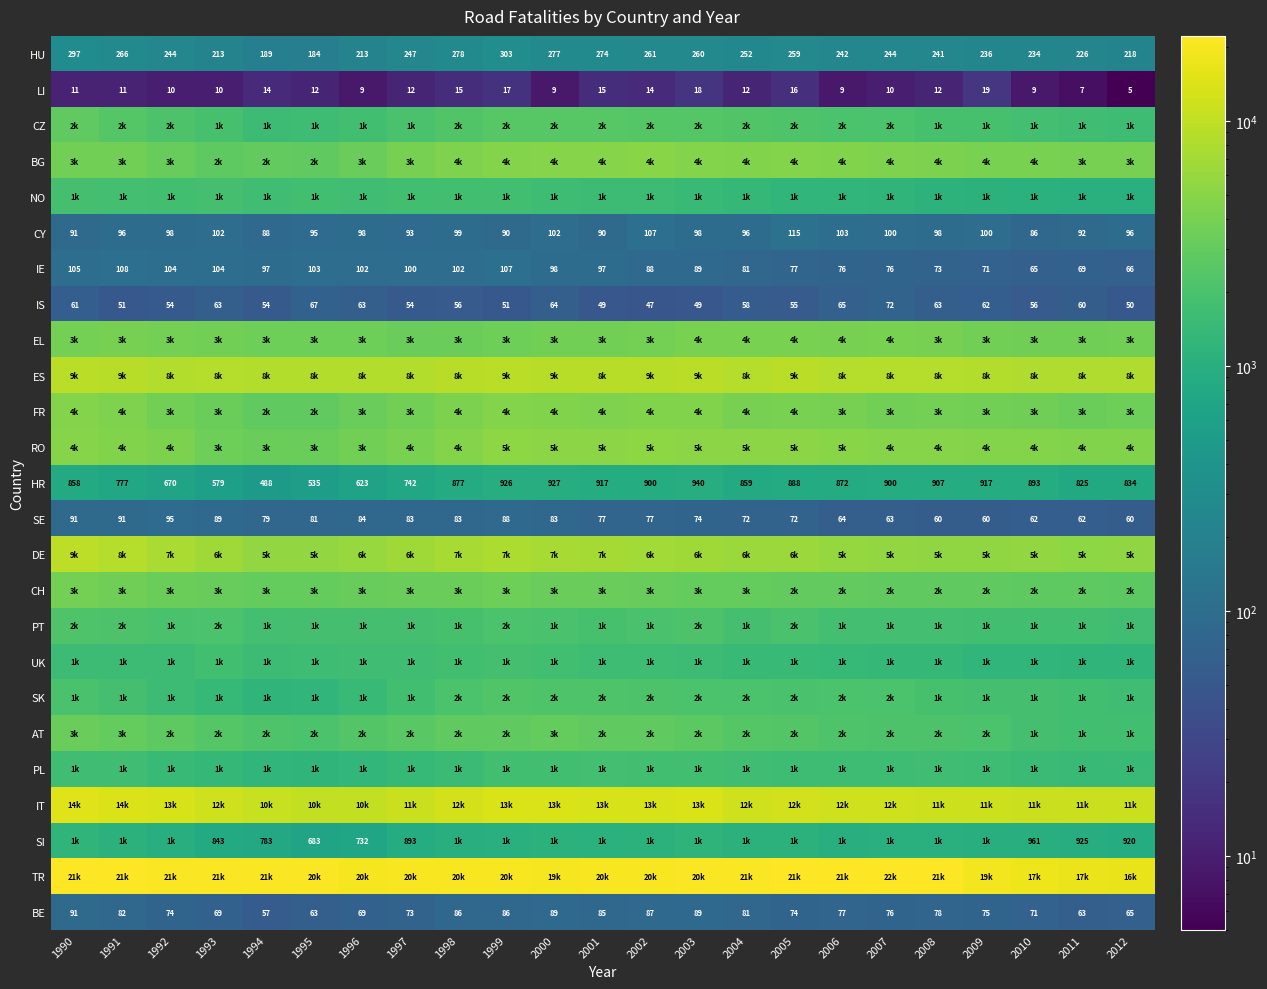

At which category is the sum across all series the highest?

1990